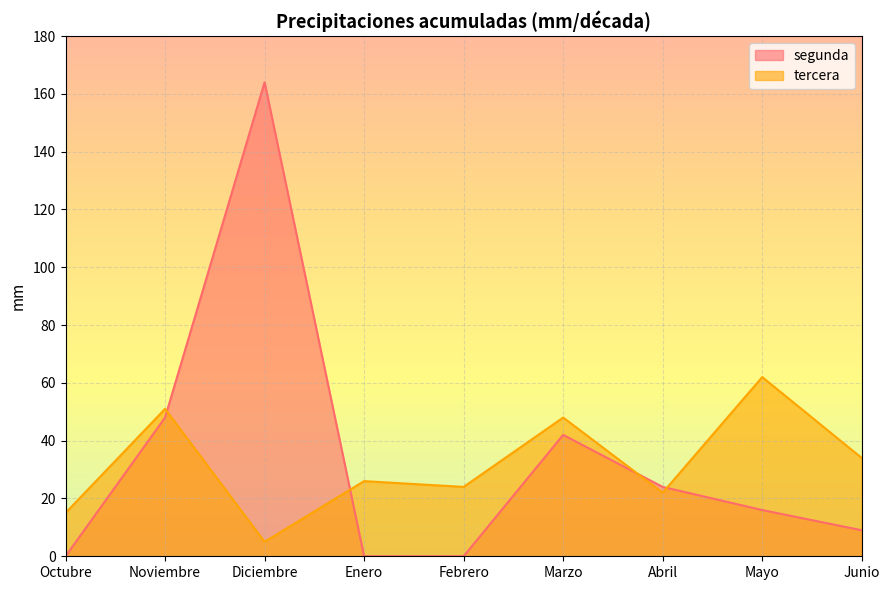

Reading left to right, extract all data points from this chart.

segunda: 0	48	164	0	0	42	24	16	9
tercera: 15	51	5	26	24	48	22	62	34